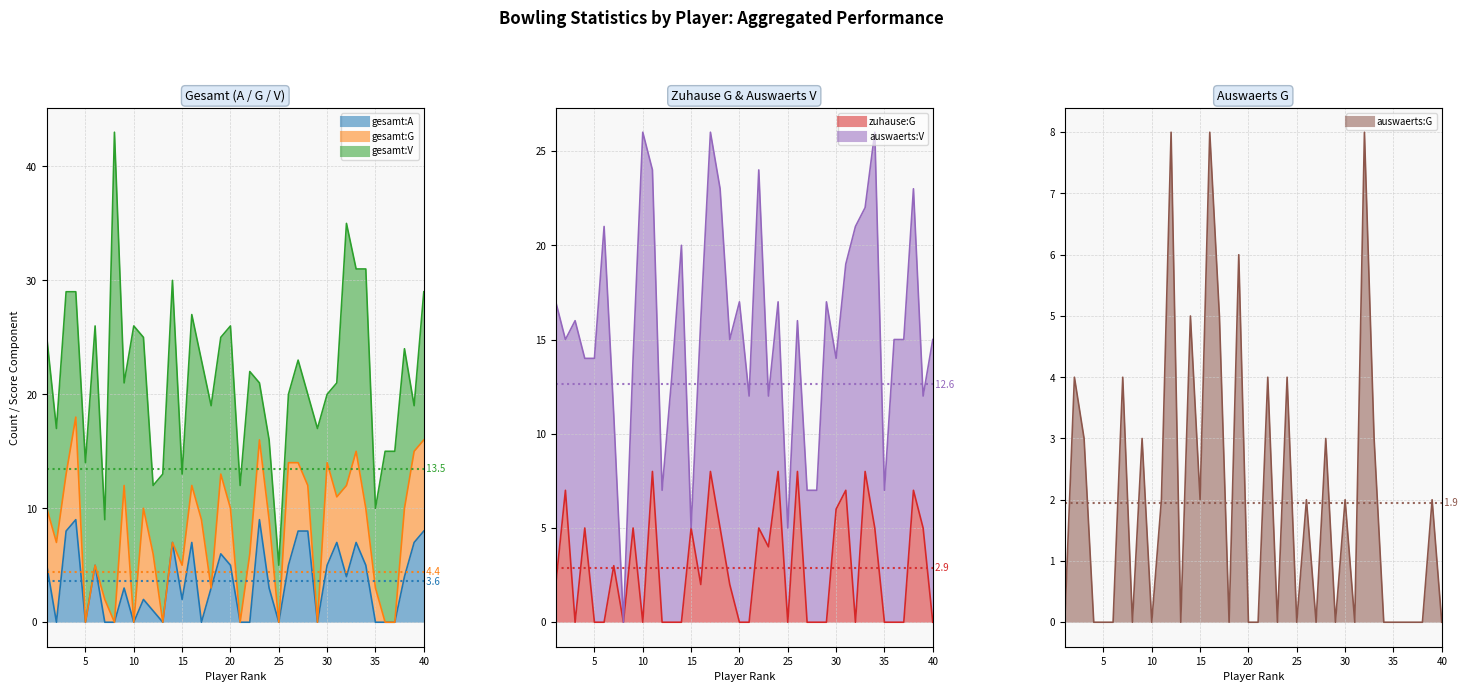

Count the number of categories in the chart.

40